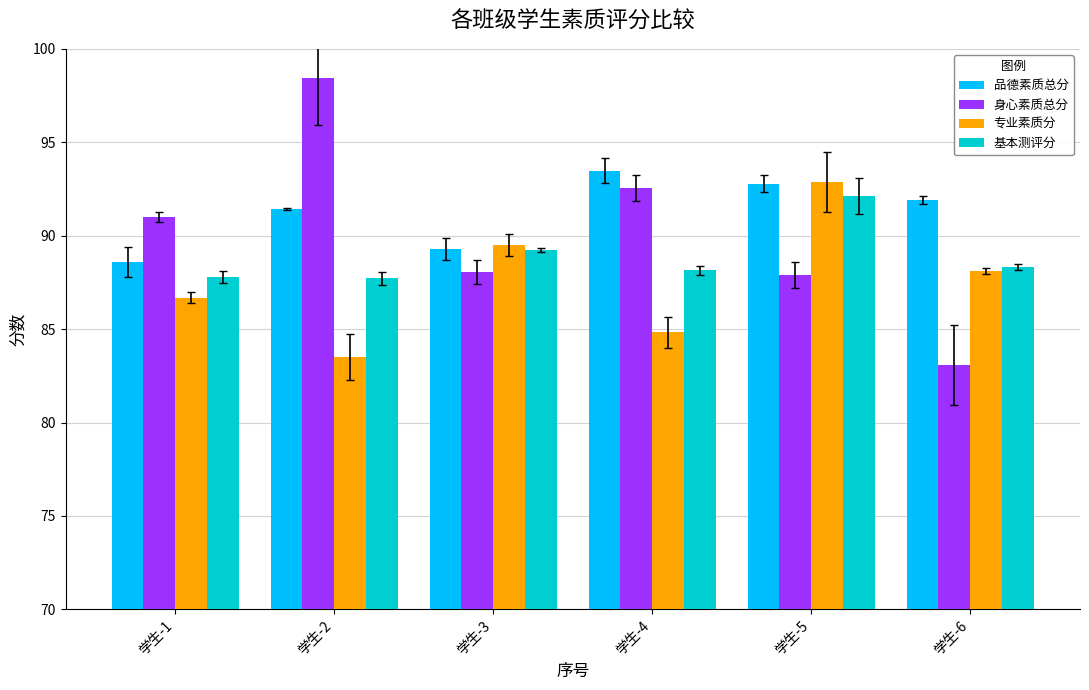

Which category has the highest value in the 身心素质总分 series?

学生-2